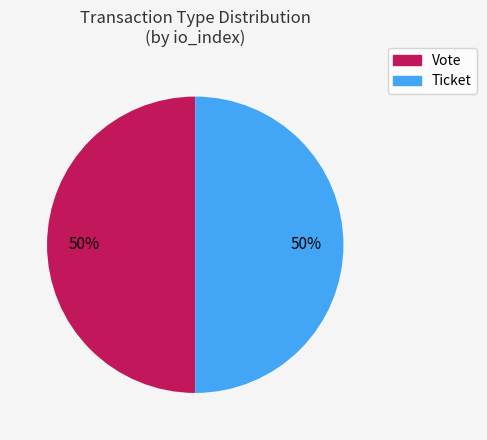

The Ticket slice represents 39% of the pie. True or false?

False